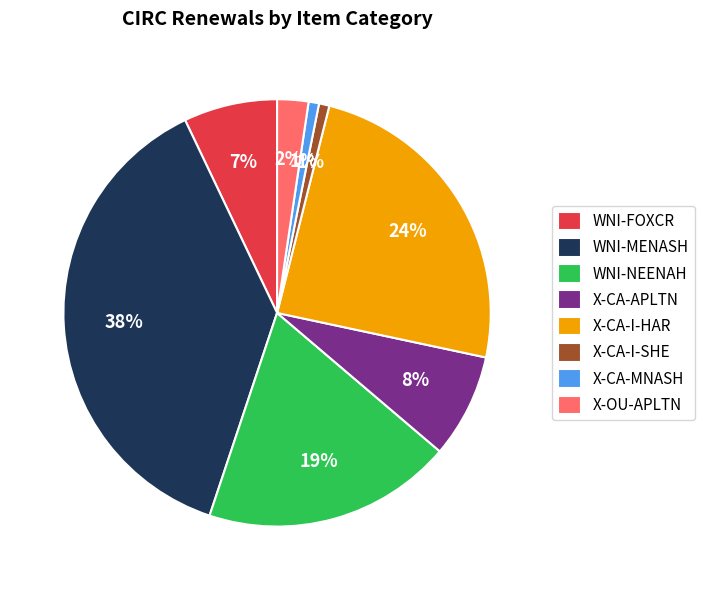

Between X-OU-APLTN and WNI-MENASH, which is larger?

WNI-MENASH